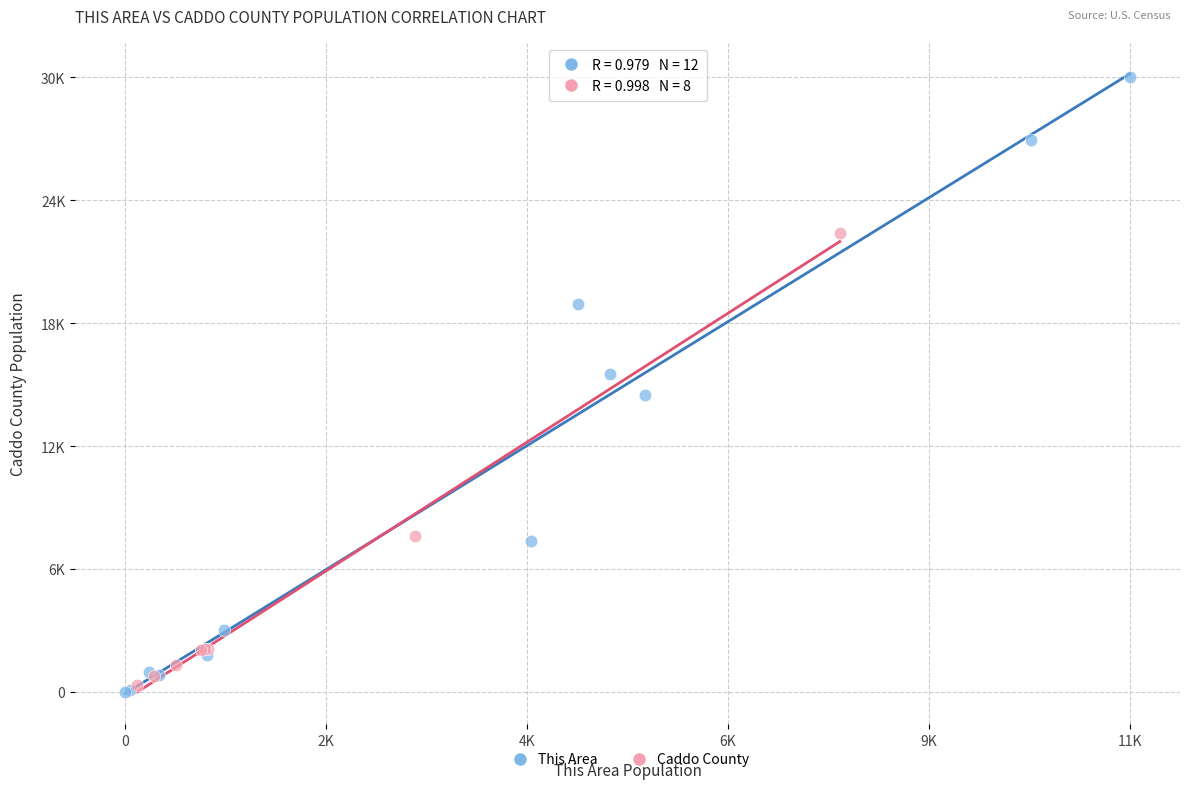

What are all the series names shown in the legend?

This Area, Caddo County